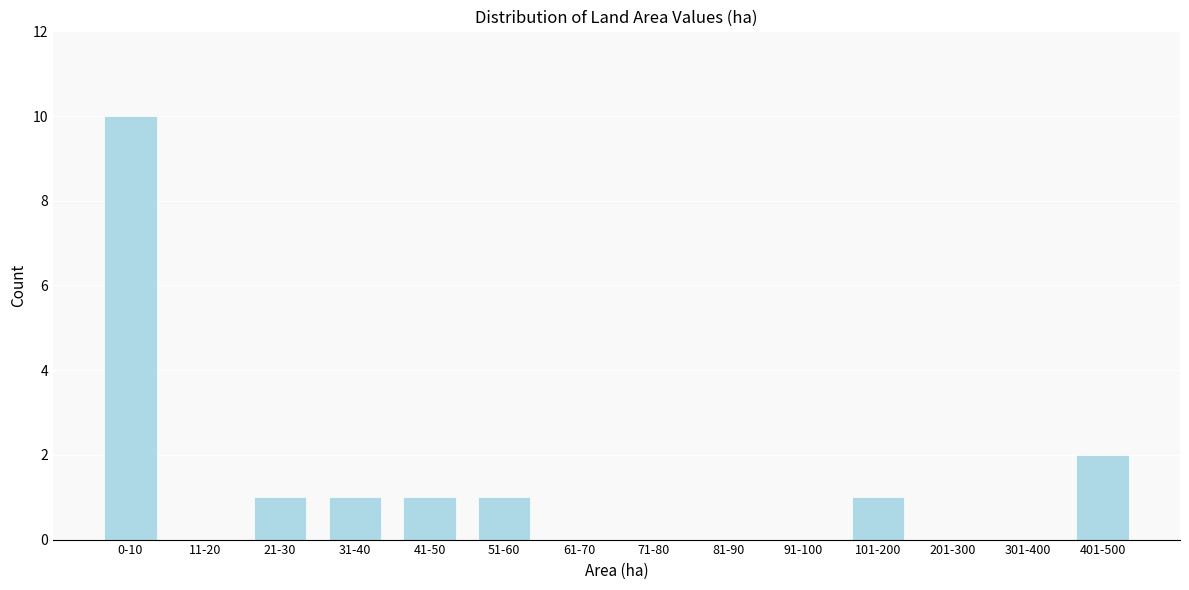

Reading left to right, transcribe all the data shown in this chart.

0-10=10	11-20=0	21-30=1	31-40=1	41-50=1	51-60=1	61-70=0	71-80=0	81-90=0	91-100=0	101-200=1	201-300=0	301-400=0	401-500=2